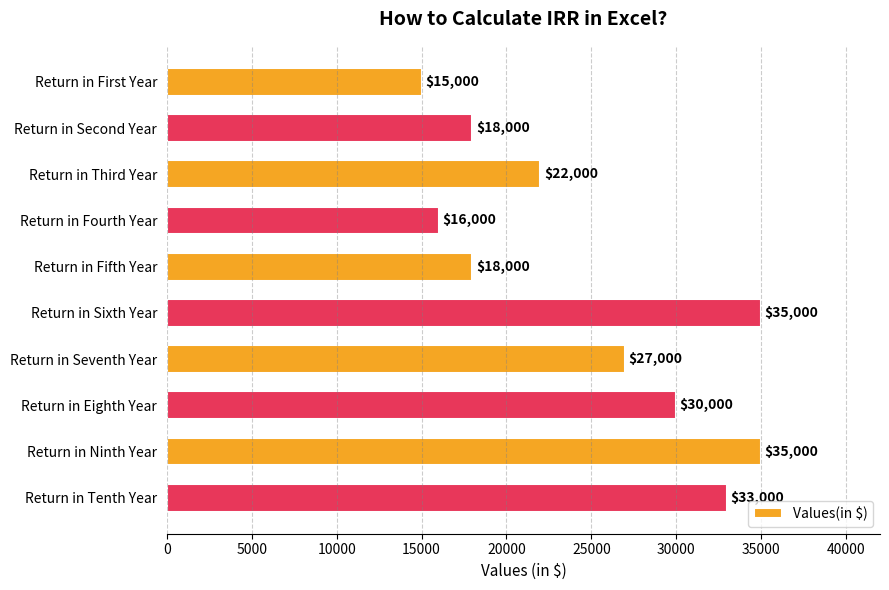

Which has a higher value, Return in Third Year or Return in Tenth Year?

Return in Tenth Year